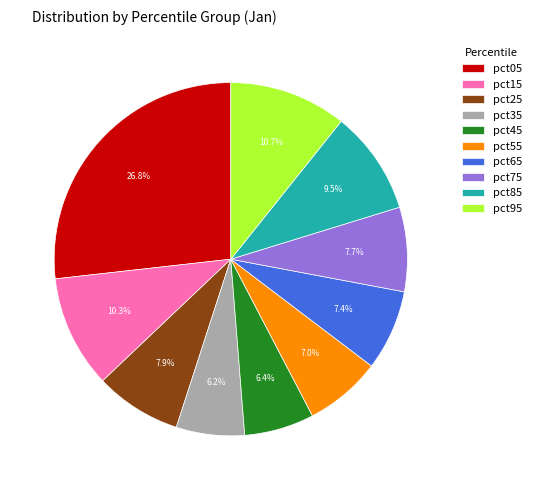

How much of the chart is everything except pct25?

92.1%